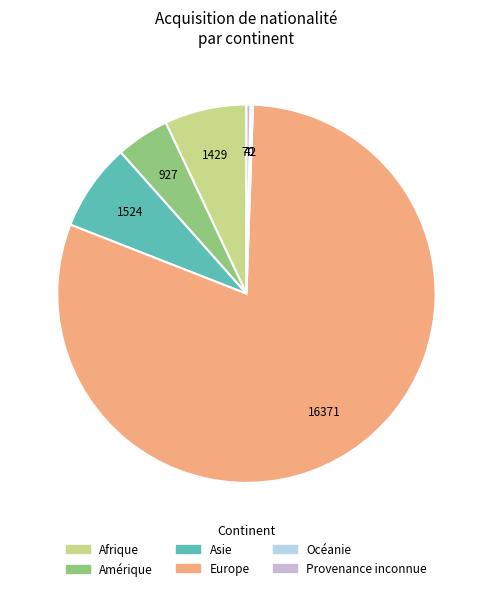

The Asie slice represents 7% of the pie. True or false?

True